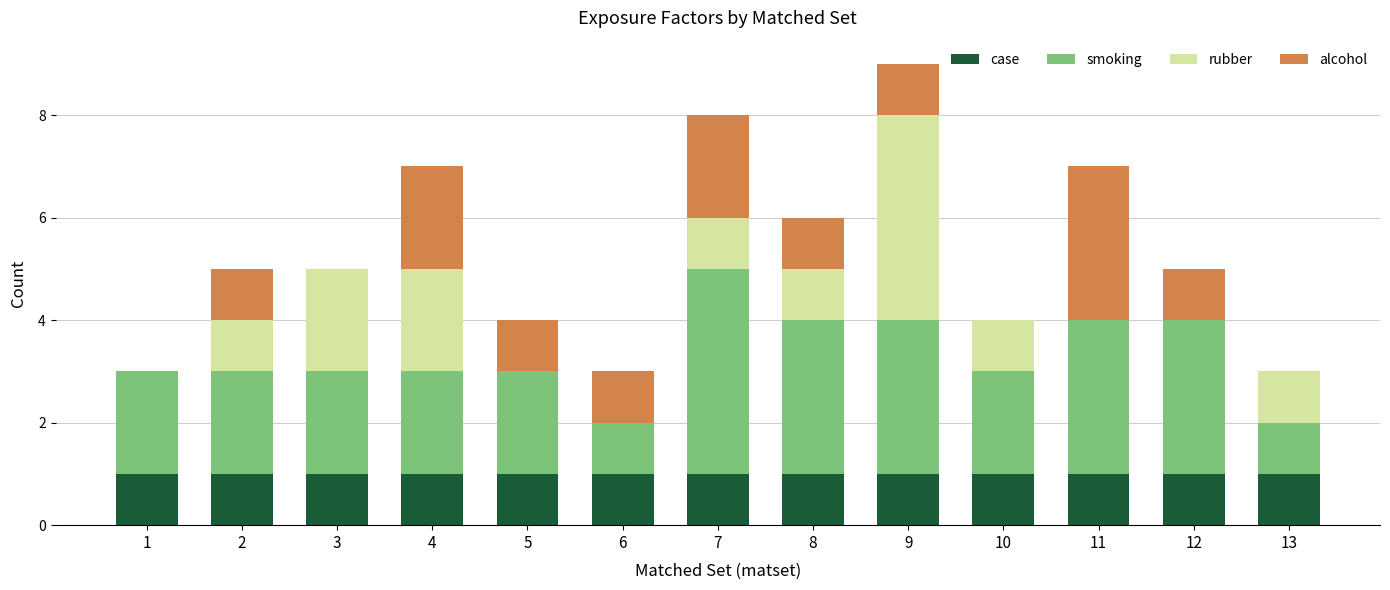

The value of case at 5 is 1. True or false?

True